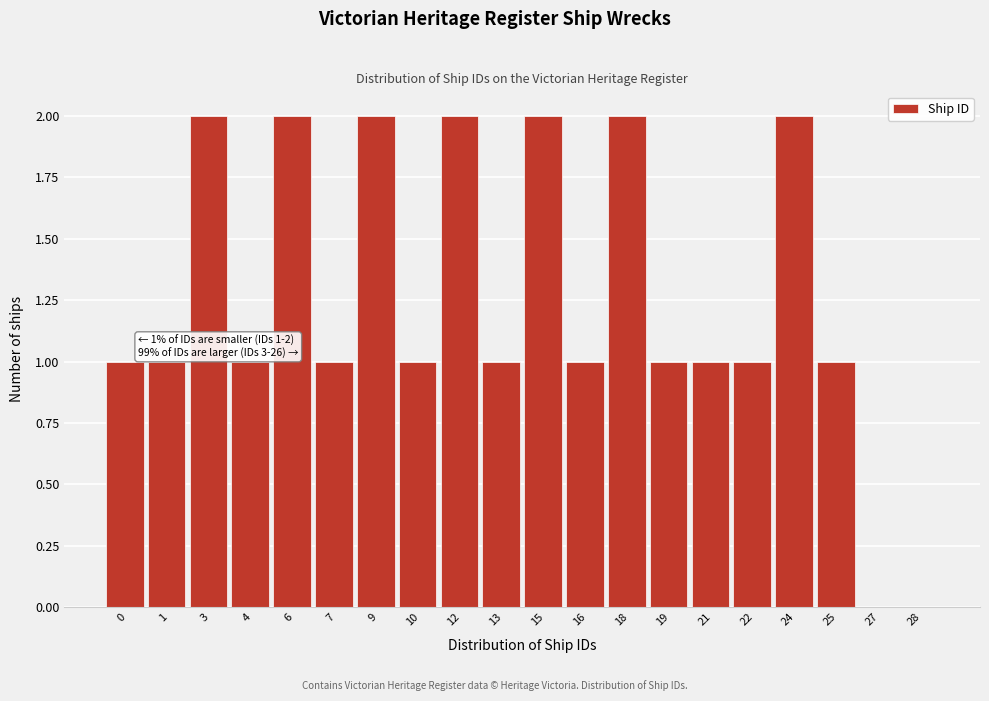

Reading left to right, extract all data points from this chart.

0=1	1=1	3=2	4=1	6=2	7=1	9=2	10=1	12=2	13=1	15=2	16=1	18=2	19=1	21=1	22=1	24=2	25=1	27=0	28=0